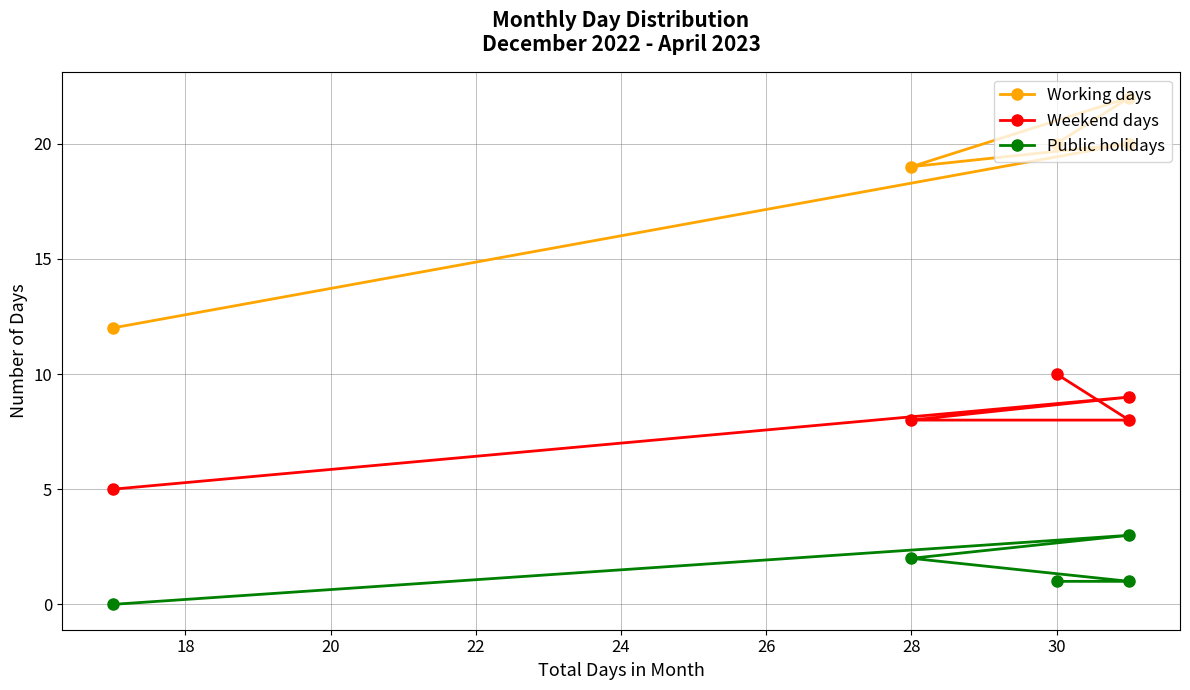

True or false: Public holidays and Working days intersect in this chart.

False